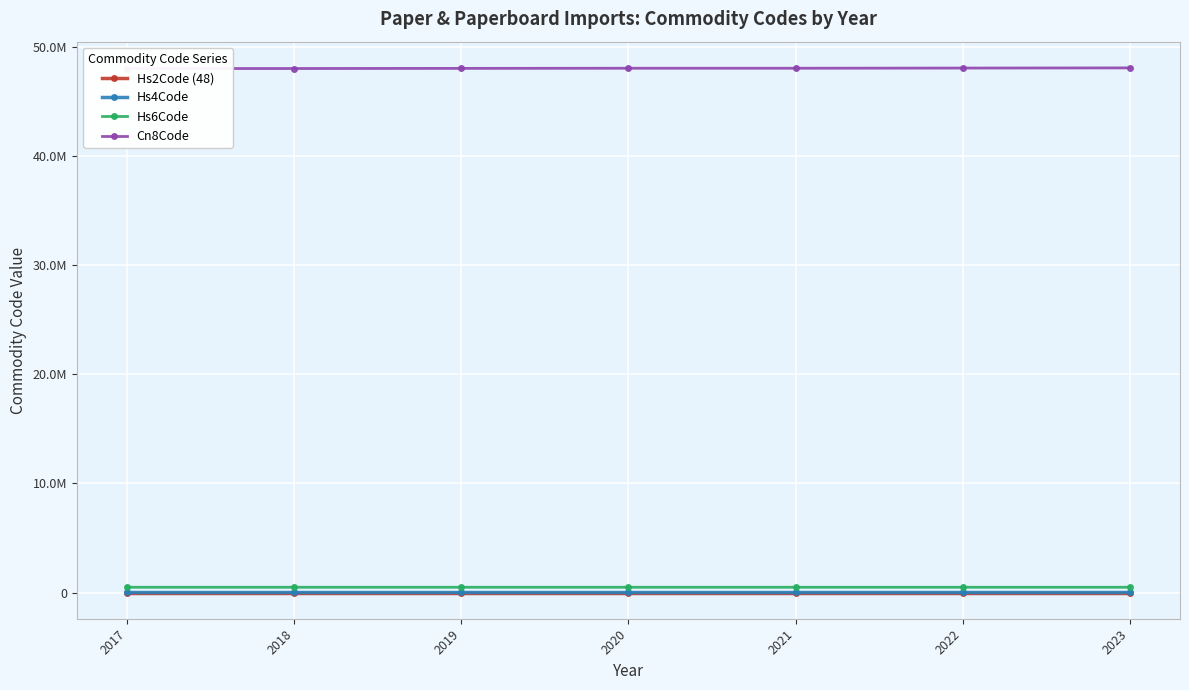

How many data points in Hs4Code are less than 4807?

3